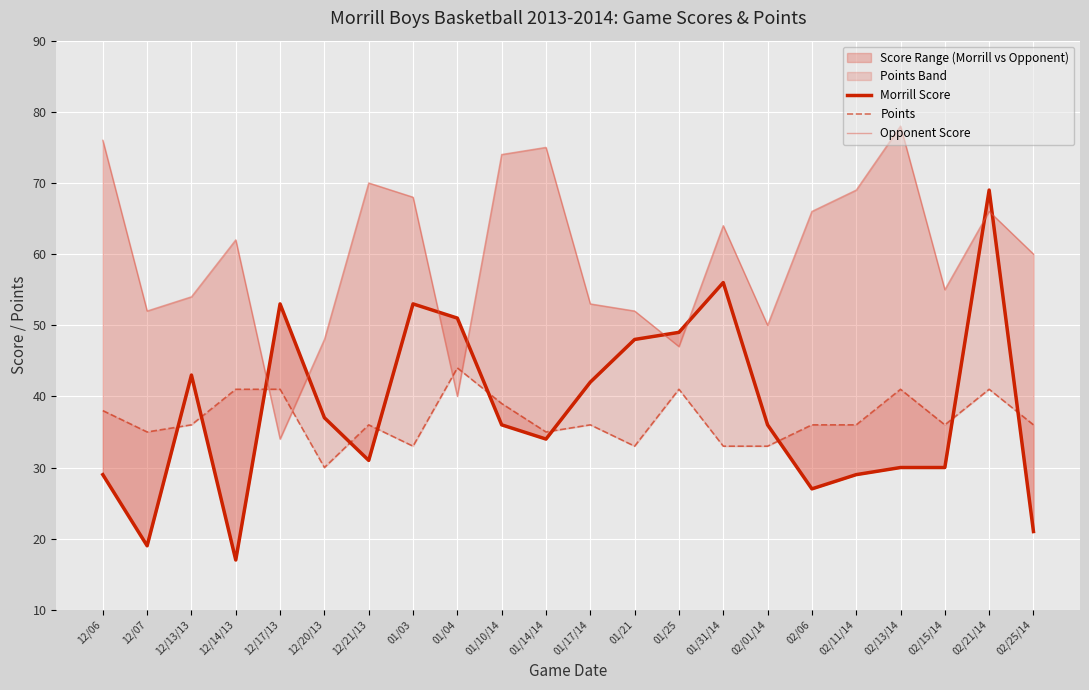

What is the sum of the Opponent Score values at 01/10/14 and 02/15/14?

129